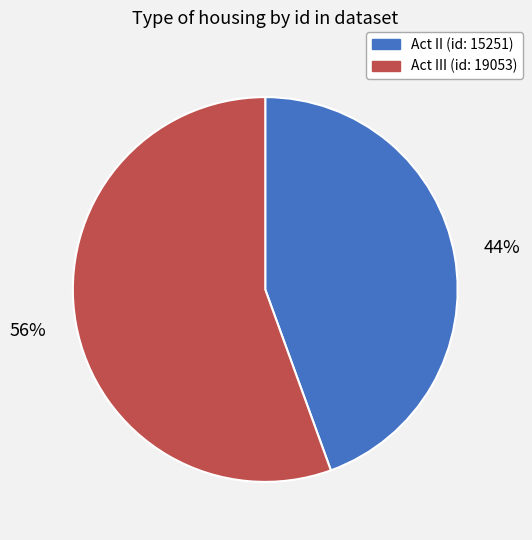

Is it true that Act II (id: 15251) is 54% of the pie?

False